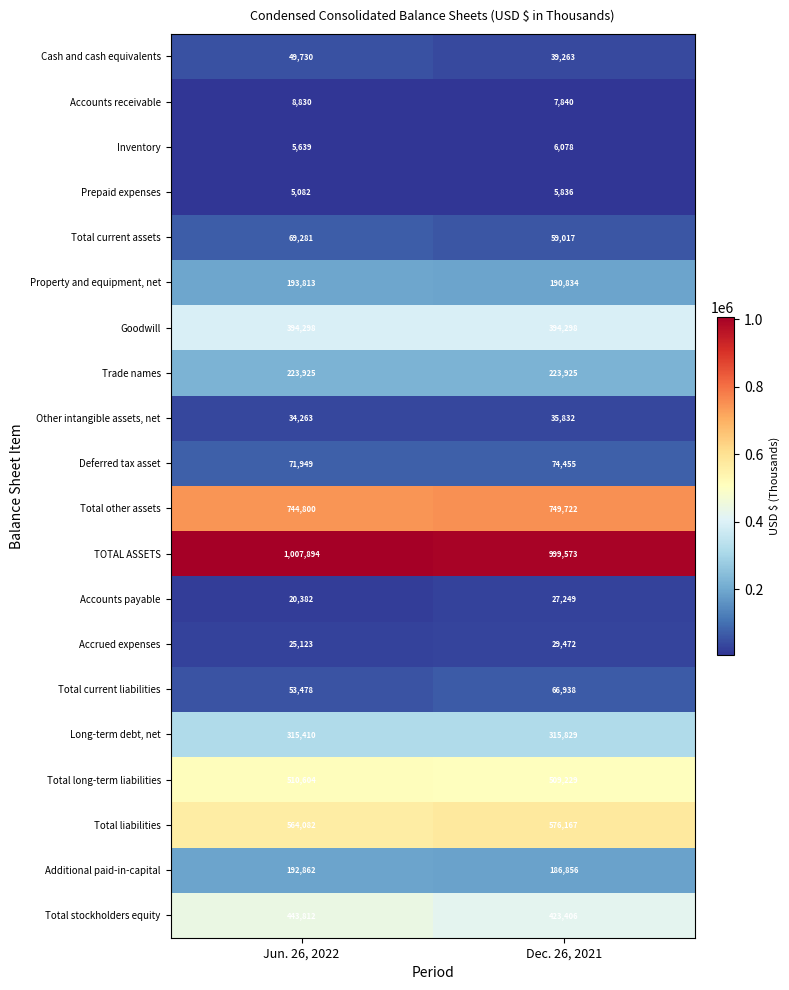

What is the difference between the maximum and minimum values in the Cash and cash equivalents series?

10467